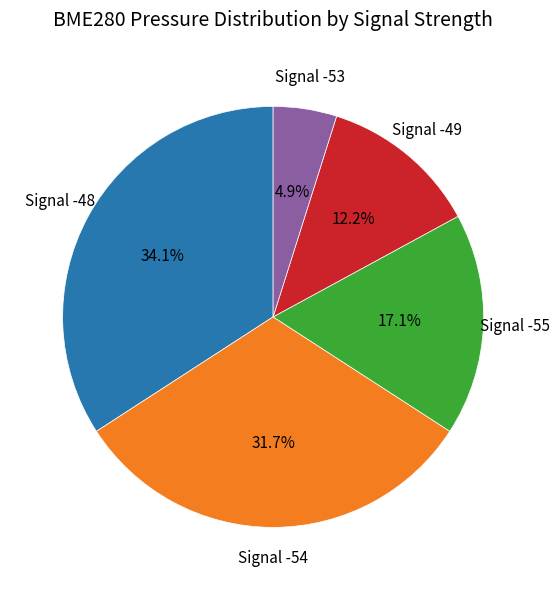

Is there a majority slice in this chart?

No